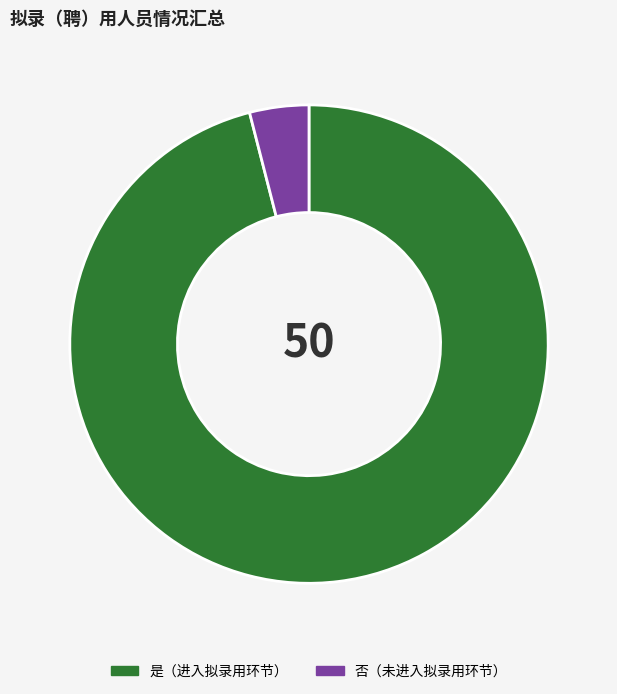

Does any single category account for the majority?

Yes